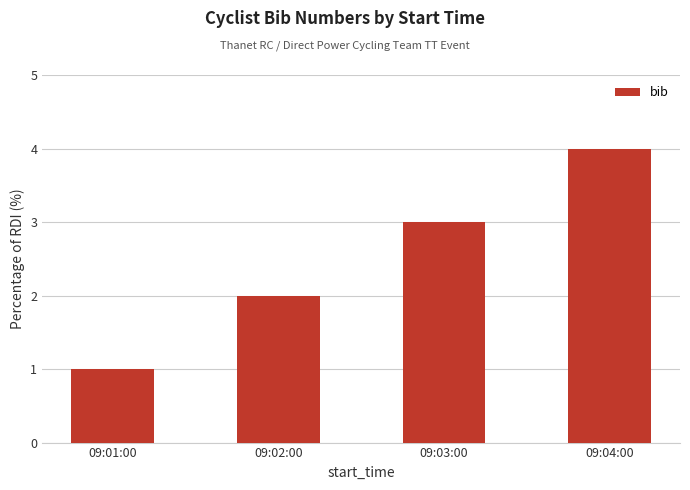

Reading left to right, transcribe all the data shown in this chart.

1	2	3	4